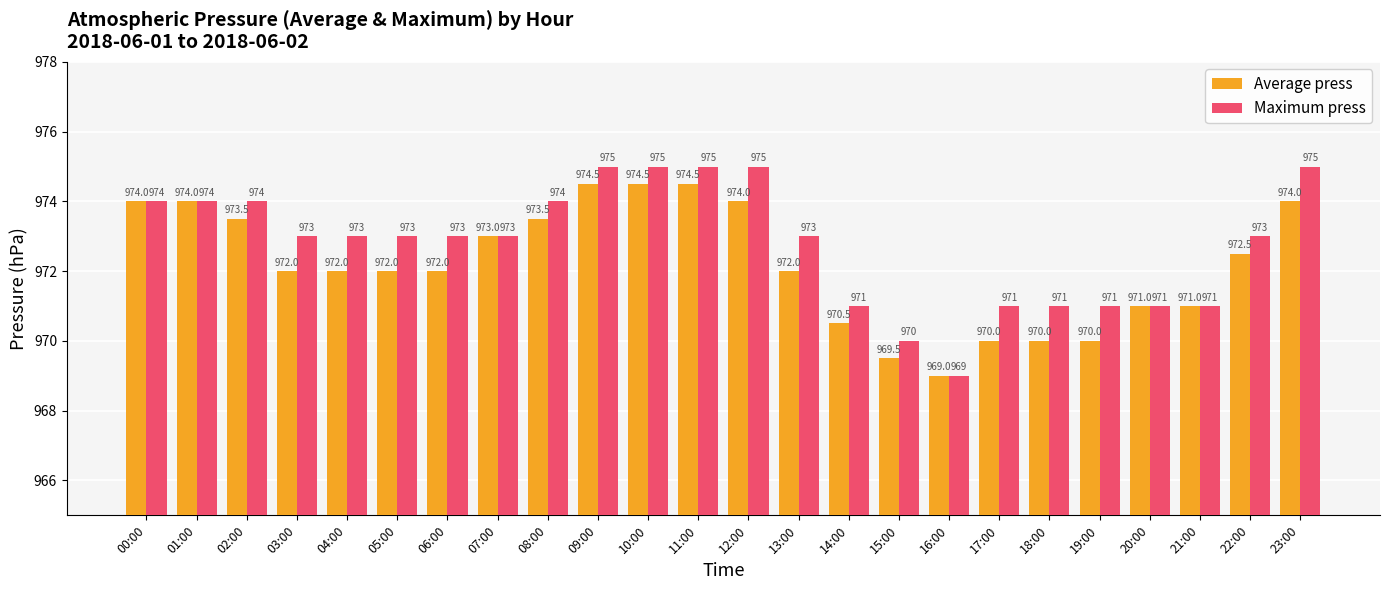

List the series in order of their peak value, highest first.

Maximum press, Average press